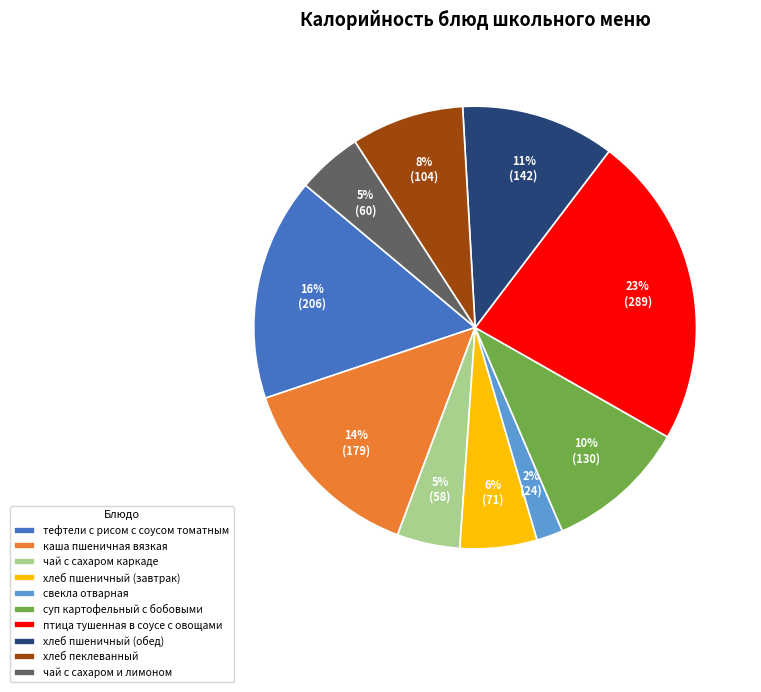

The хлеб пшеничный (завтрак) slice represents 6% of the pie. True or false?

True